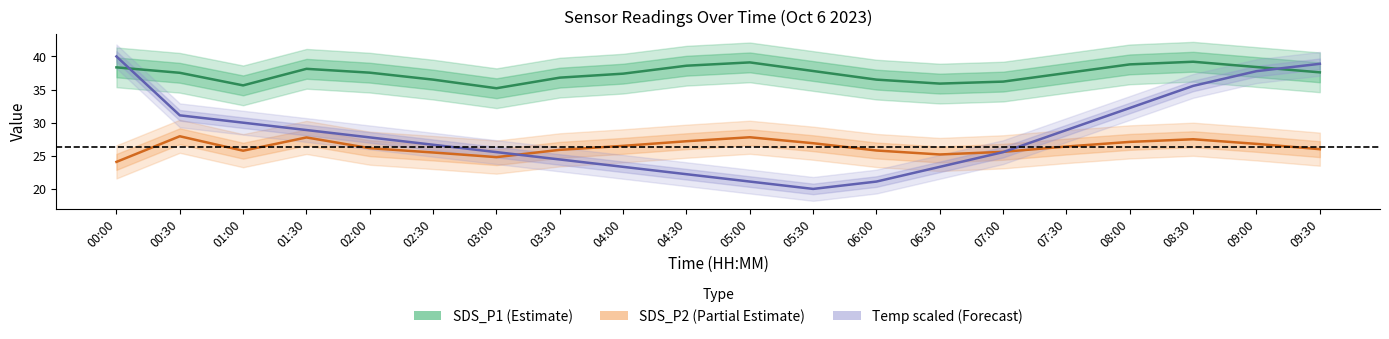

What is the difference between the maximum and minimum values in the Temp (scaled) series?

20.0